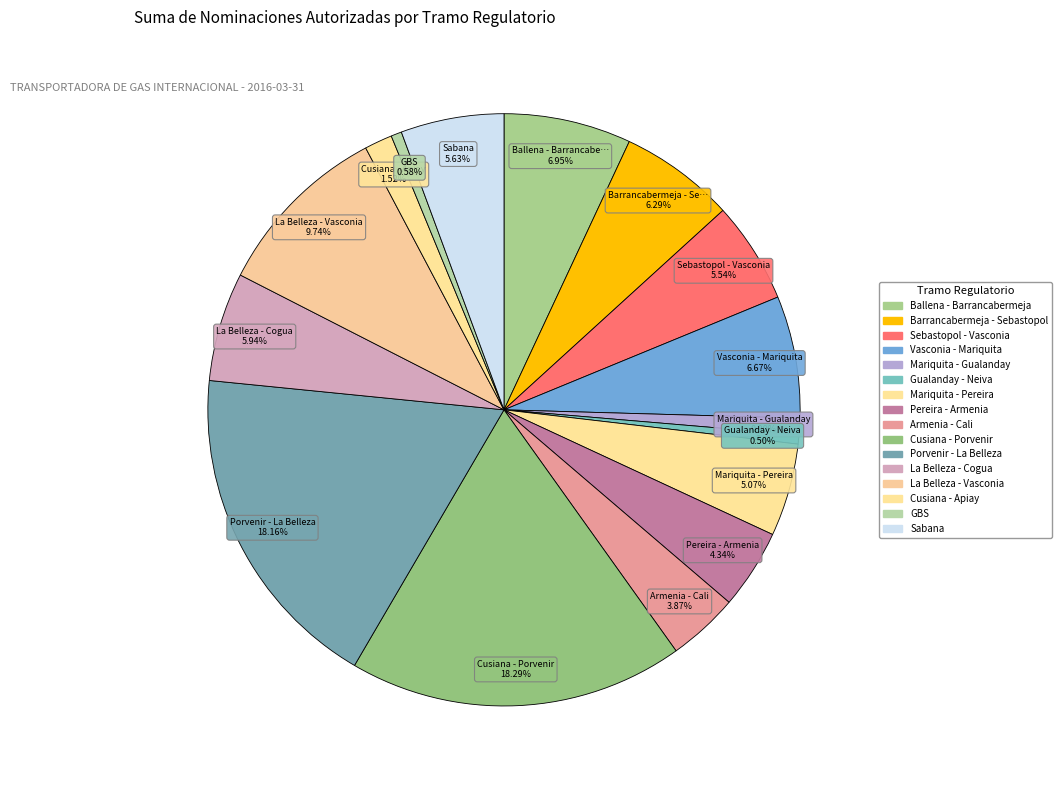

Which category has the biggest portion of the pie?

Cusiana - Porvenir